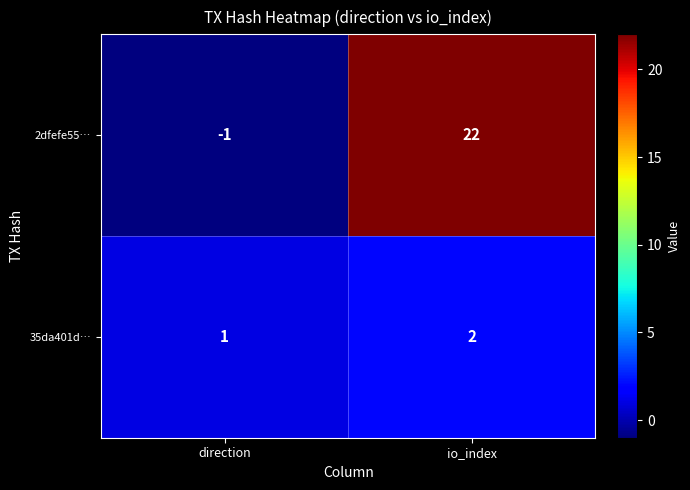

Between direction and io_index, which series saw the biggest shift?

2dfefe55…